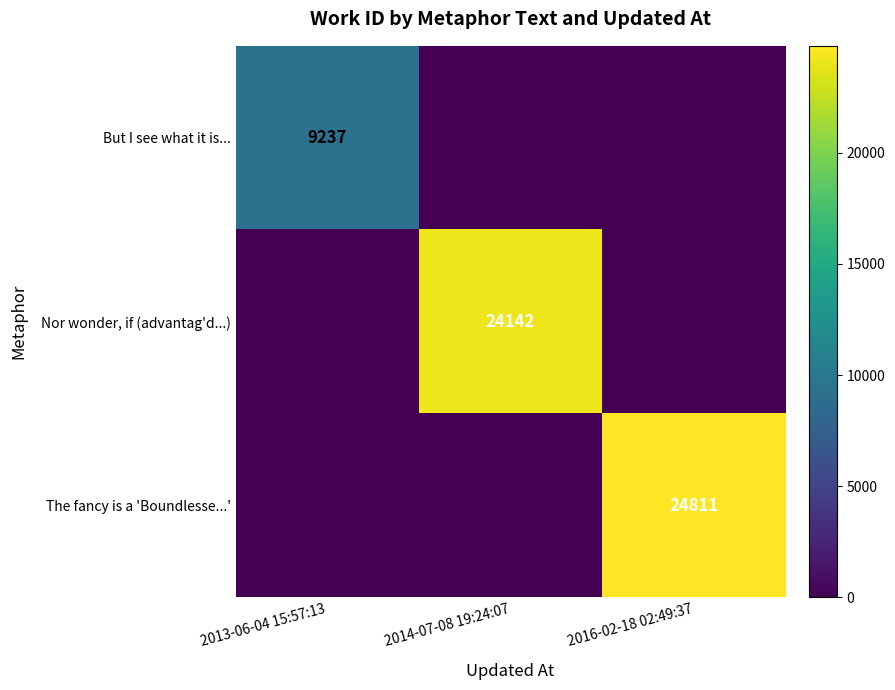

How many data points does each series have?

3